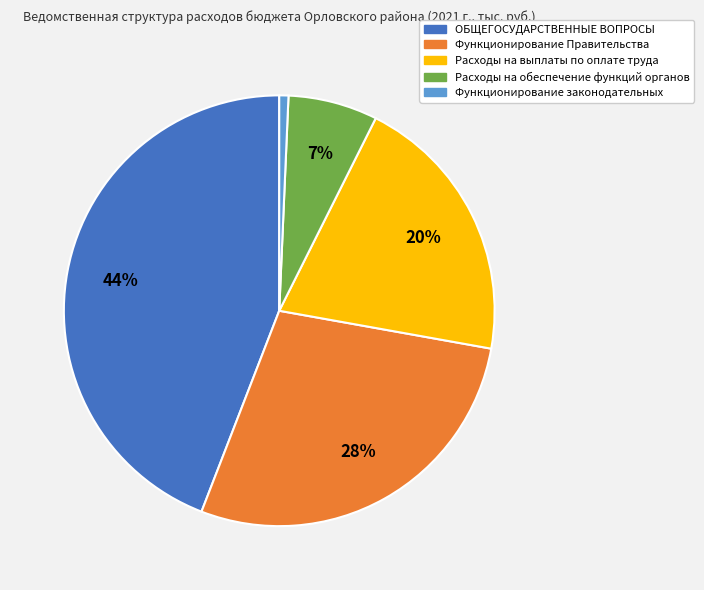

Is it true that Расходы на обеспечение функций органов is 17% of the pie?

False